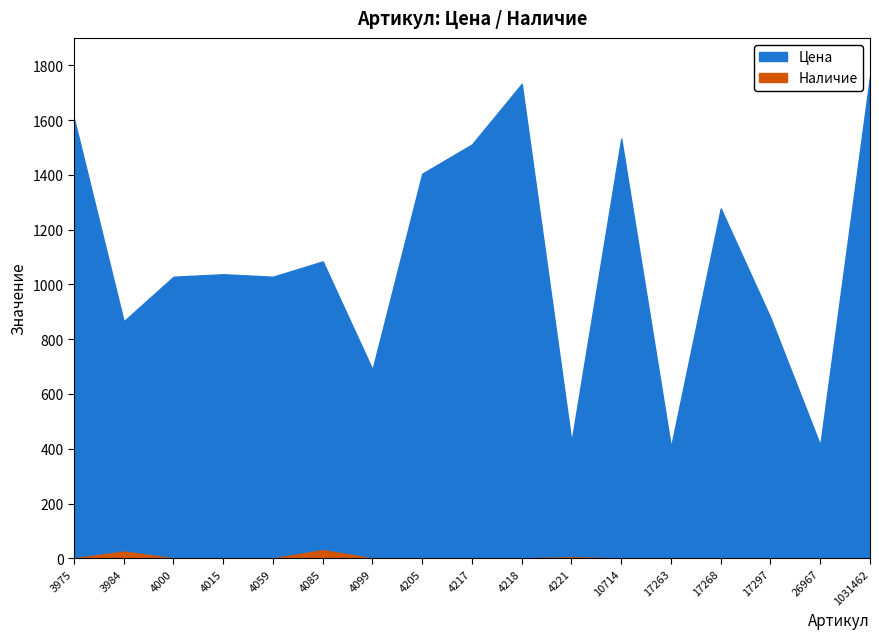

Is it true that Наличие equals 0 at 4217?

True